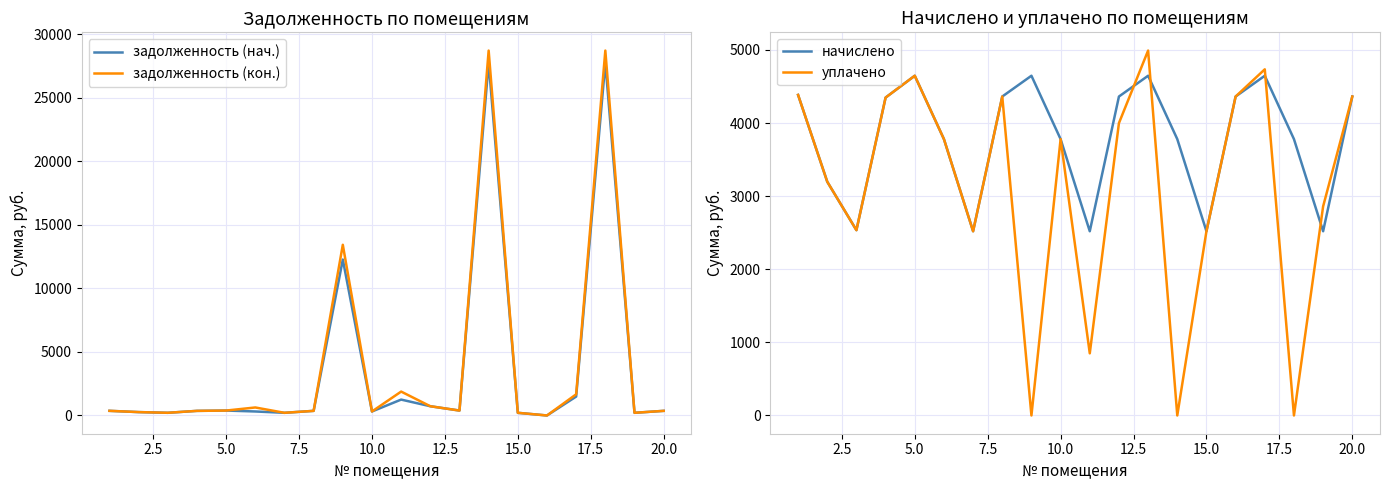

Which series has the largest range (max minus min)?

задолженность (кон.)